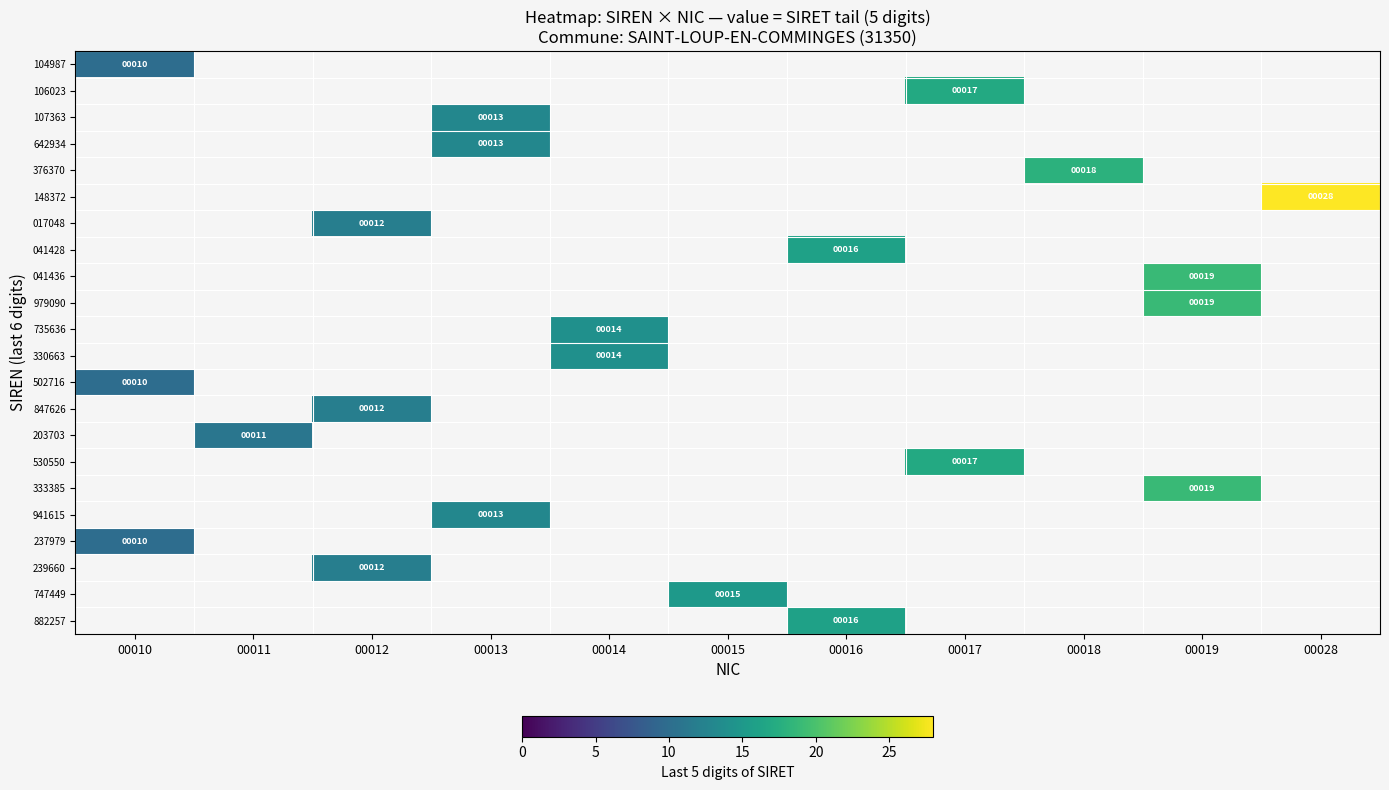

True or false: 882257 has a value of 9 at 00016.

False